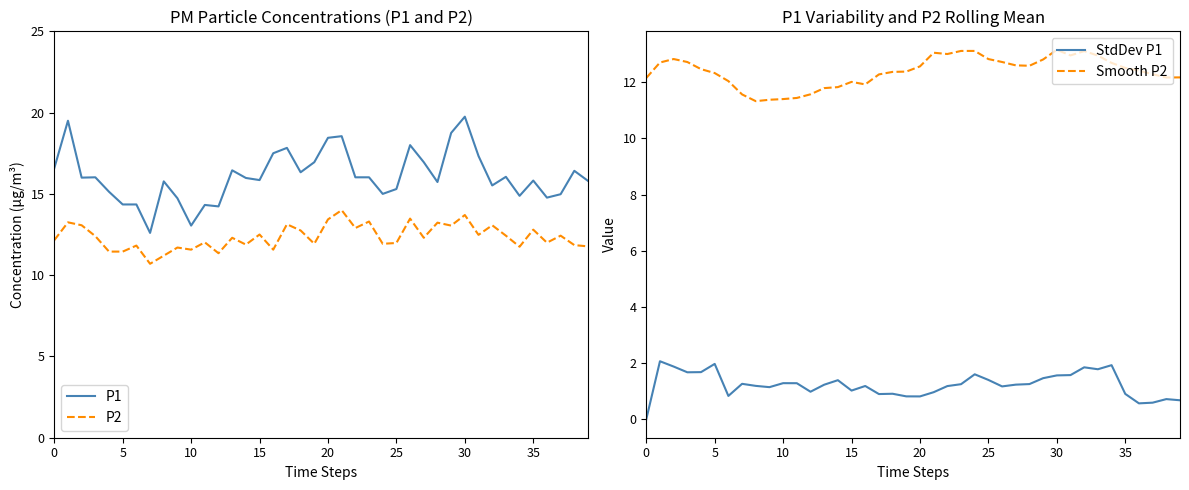

The P2 series shows 17.8 at 37. True or false?

False